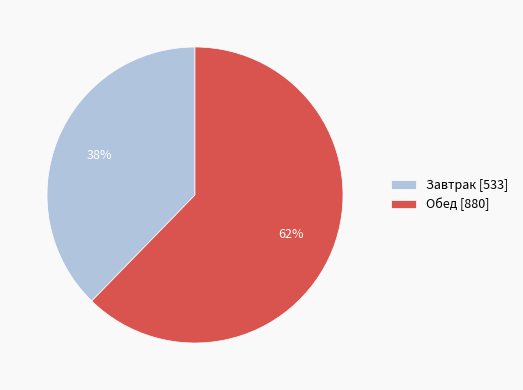

Count the number of slices in the pie.

2